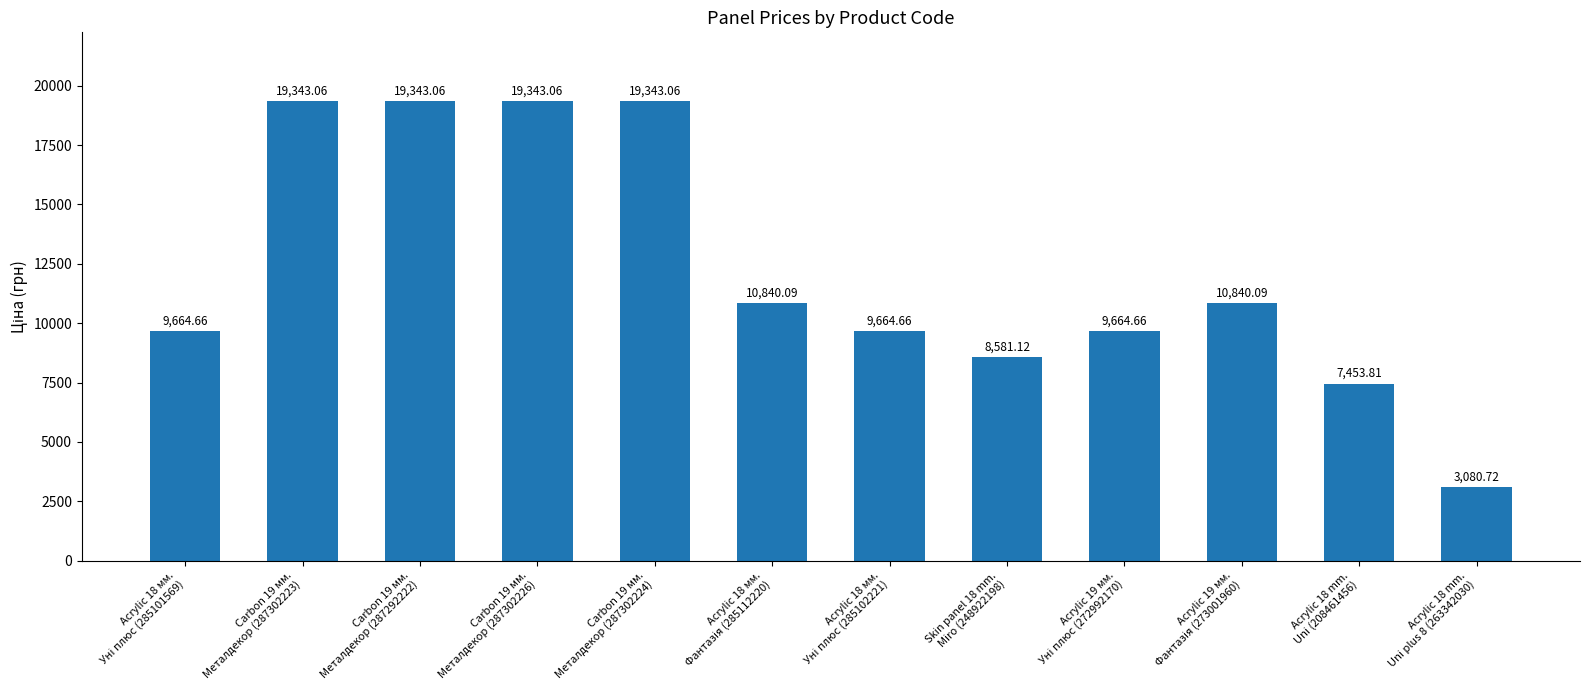

What is the greatest value displayed?

19343.1